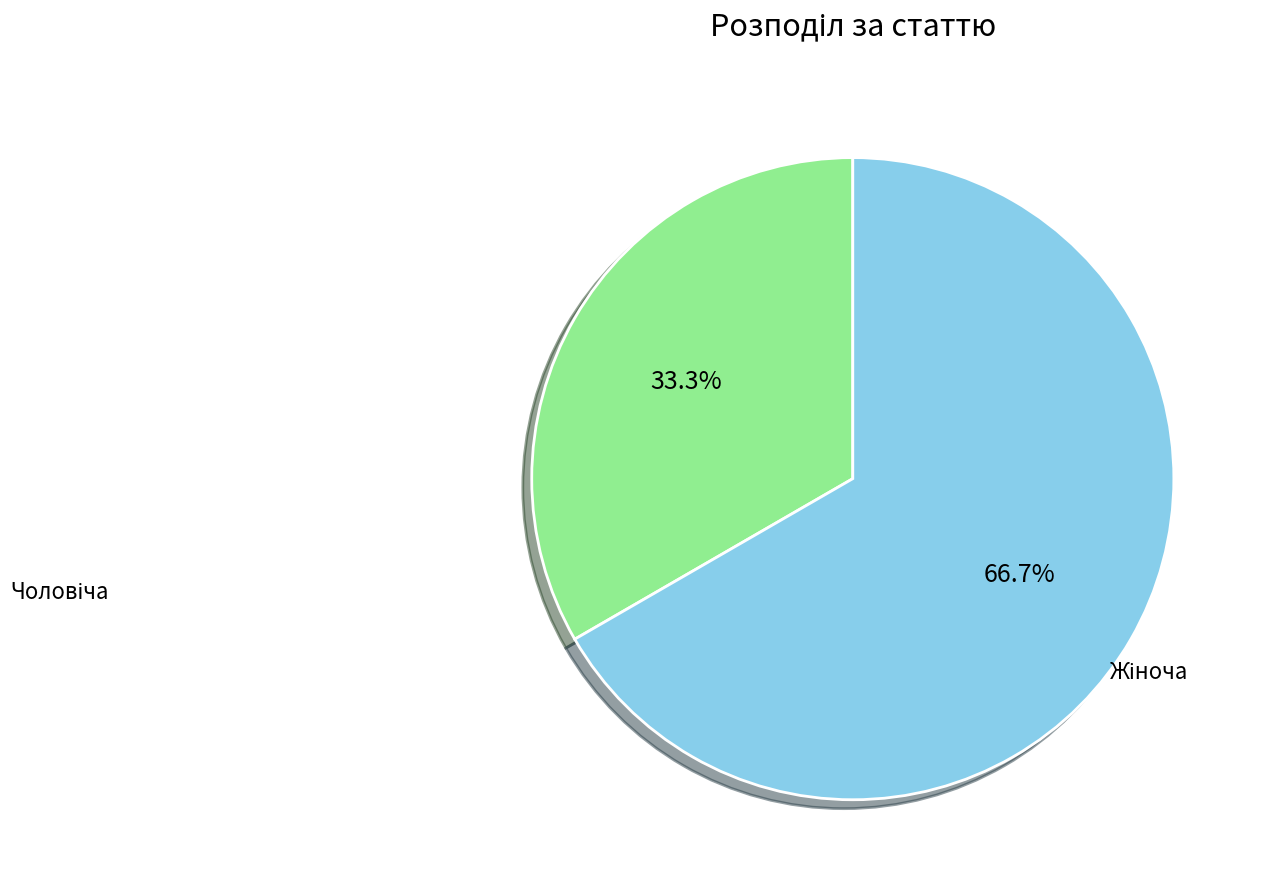

Does any single category account for the majority?

Yes